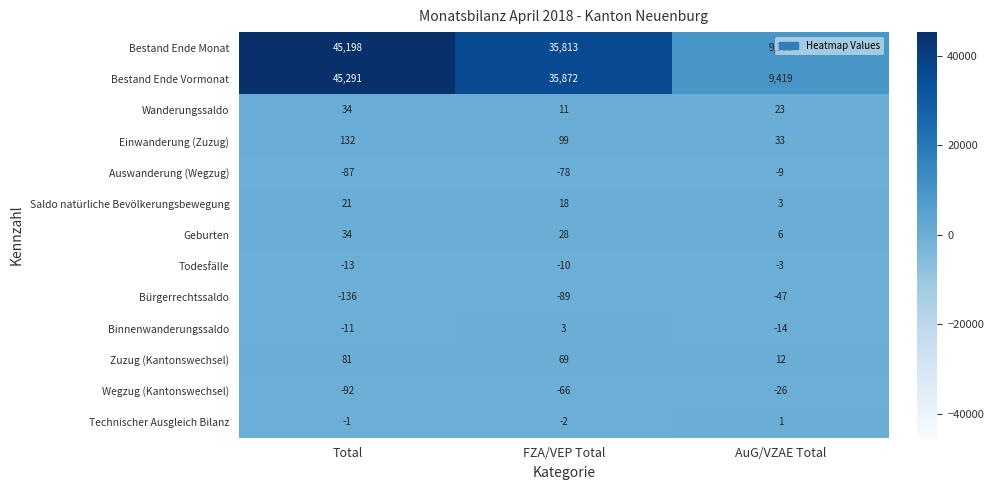

How many Wegzug (Kantonswechsel) values are between -92 and -26?

3